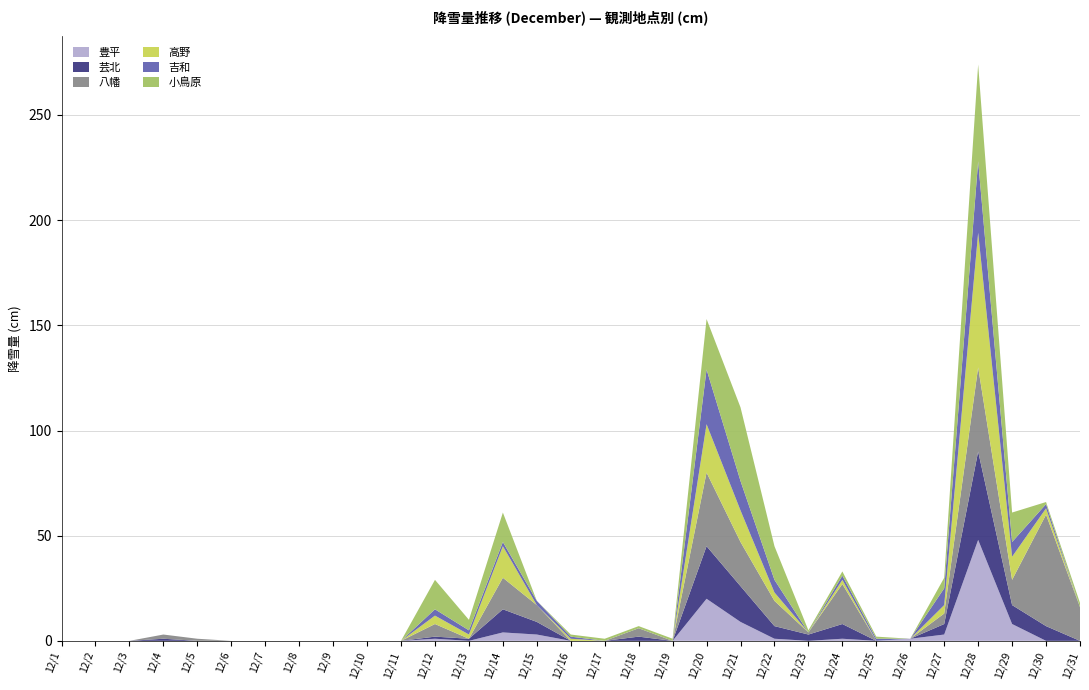

Reading left to right, transcribe all the data shown in this chart.

豊平: 0	0	0	0	0	0	0	0	0	0	0	1	0	4	3	0	0	0	0	20	9	1	0	1	0	1	3	48	8	0	0
芸北: 0	0	0	1	0	0	0	0	0	0	0	1	1	11	6	0	0	2	0	25	17	6	3	7	0	0	5	42	9	7	0
八幡: 0	0	0	2	1	0	0	0	0	0	0	6	0	15	8	0	0	4	0	35	21	12	1	19	0	0	5	40	12	53	16
高野: 0	0	0	0	0	0	0	0	0	0	0	4	2	15	0	1	0	0	0	23	15	4	0	2	0	0	4	64	11	3	0
吉和: 0	0	0	0	0	0	0	0	0	0	0	3	2	2	2	1	0	0	0	26	14	6	0	2	1	0	8	34	7	2	0
小鳥原: 0	0	0	0	0	0	0	0	0	0	0	14	5	14	0	1	1	1	1	24	35	16	1	2	1	0	5	46	14	1	2